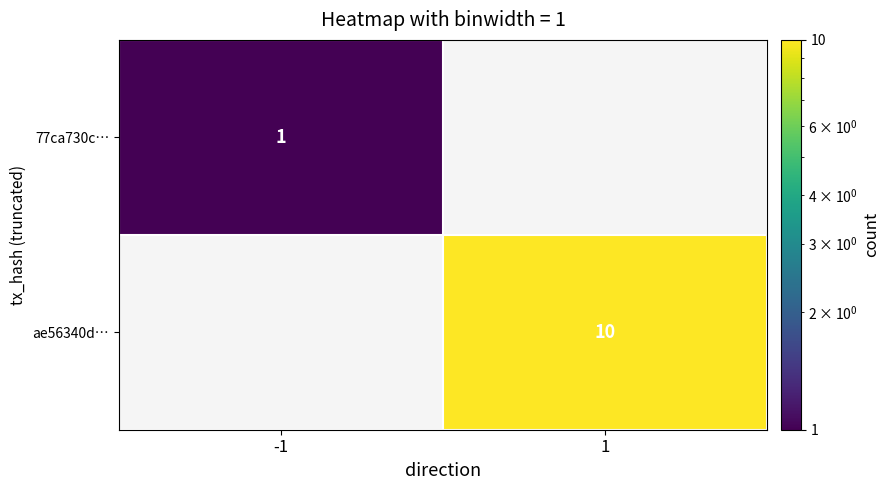

The 77ca730c… series shows 0 at -1. True or false?

False